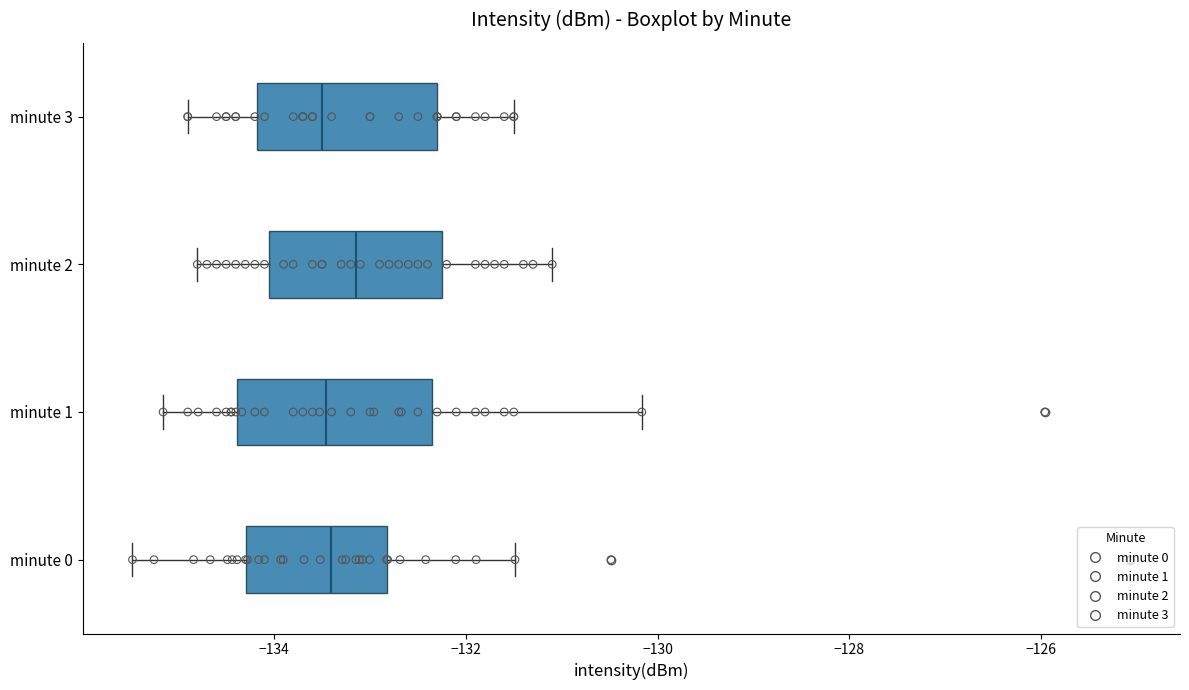

Reading bottom to top, transcribe this box plot: for each box, give where its median line is, the range the box spans, and where its two whiskers end, as read against the x-axis. The values are not printed on the chart, so give them approximately, as read against the axis.

minute 0: median -133.4, box -134.2 to -132.8, whiskers -135.4 to -131.4
minute 1: median -133.4, box -134.4 to -132.4, whiskers -135.2 to -130.2
minute 2: median -133.2, box -134.0 to -132.2, whiskers -134.8 to -131.0
minute 3: median -133.4, box -134.2 to -132.2, whiskers -134.8 to -131.4